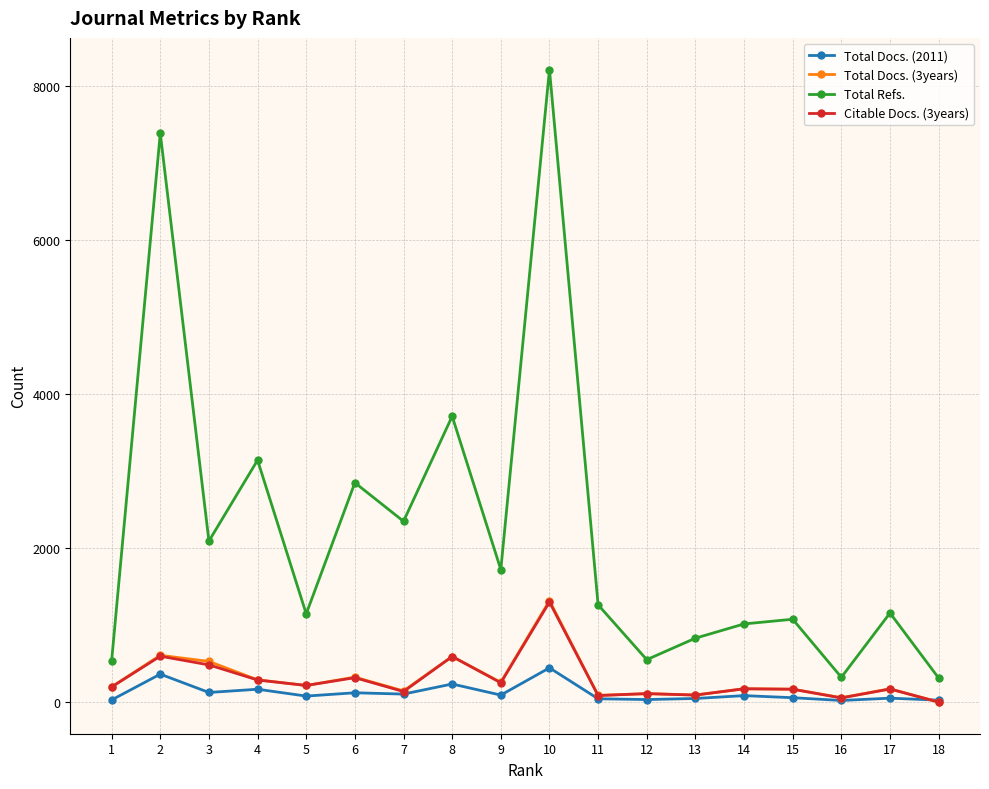

Which series has the largest range (max minus min)?

Total Refs.